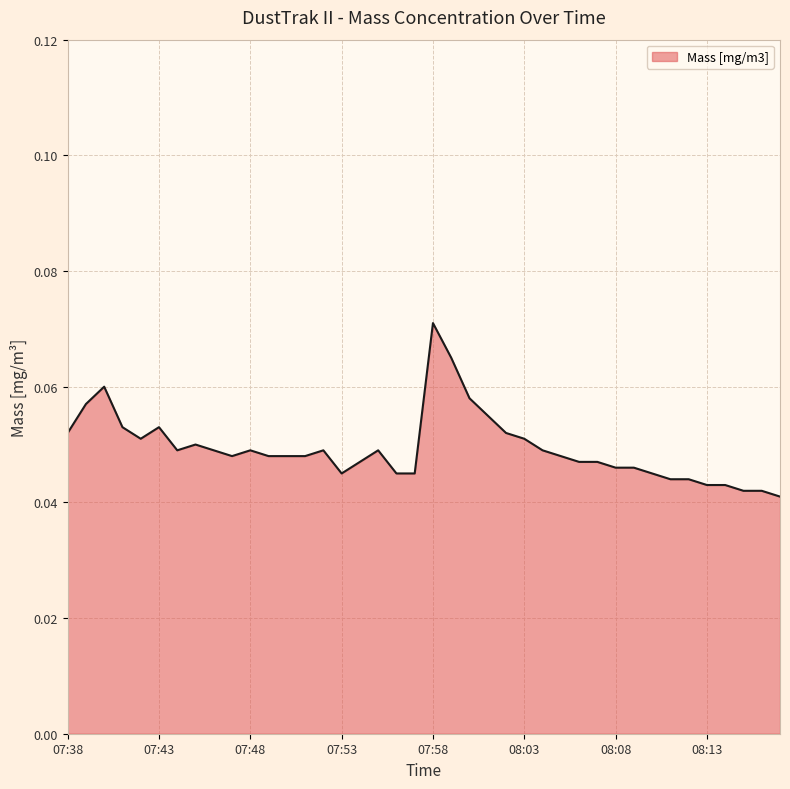

What is the value of the 22nd point from the left?

0.1